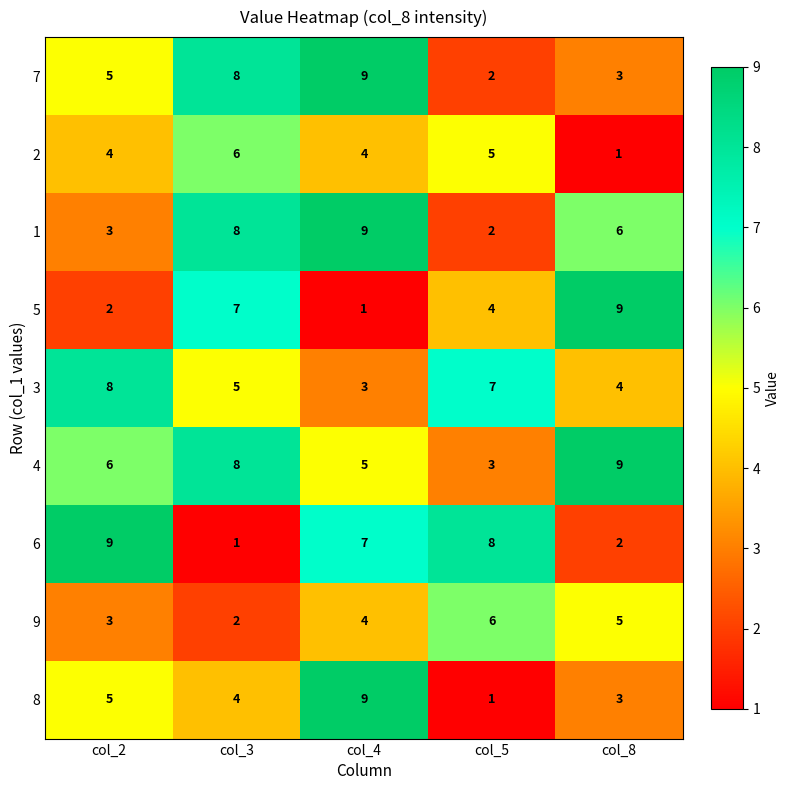

What is the difference between the maximum and minimum values in the 3 series?

5